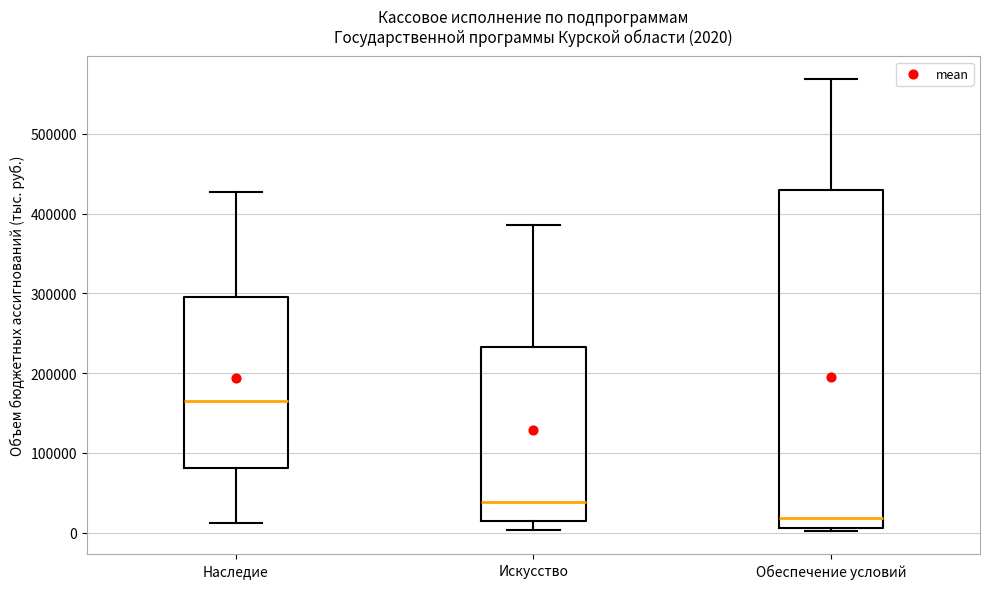

Comparing the boxes themselves (not the whiskers), which one is the tallest?

Обеспечение условий